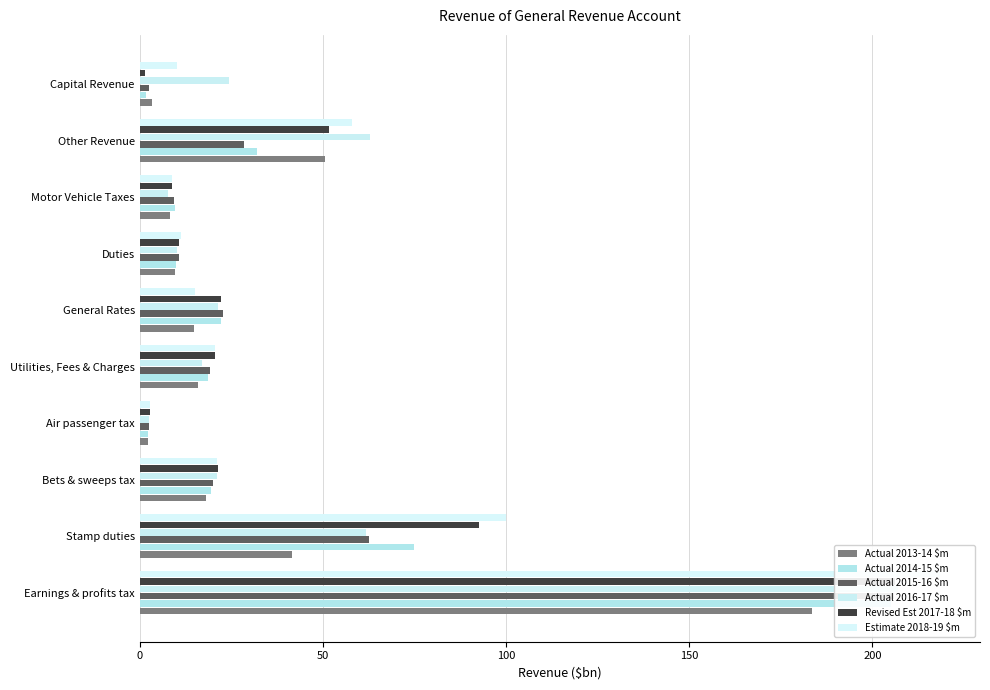

Reading left to right, extract all data points from this chart.

Actual 2013-14 $m: 183.5	41.5	18.1	2.2	15.8	14.9	9.7	8.3	50.7	3.4
Actual 2014-15 $m: 204.9	74.8	19.5	2.3	18.6	22.3	10.0	9.5	31.9	1.8
Actual 2015-16 $m: 205.9	62.7	20.1	2.5	19.2	22.7	10.7	9.3	28.4	2.5
Actual 2016-17 $m: 206.9	61.9	21.1	2.6	17.0	21.2	10.3	7.8	62.9	24.3
Revised Est 2017-18 $m: 206.1	92.7	21.4	2.7	20.5	22.3	10.8	8.7	51.7	1.4
Estimate 2018-19 $m: 218.4	100.0	21.2	2.8	20.6	15.0	11.2	8.9	57.9	10.2